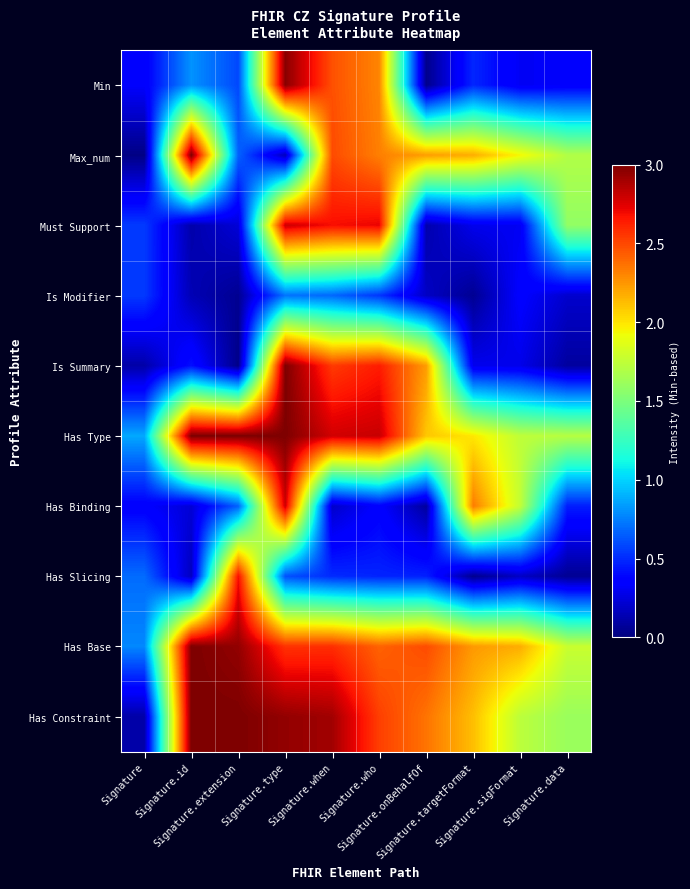

Which series changed the most between Signature.when and Signature.data?

Is Summary